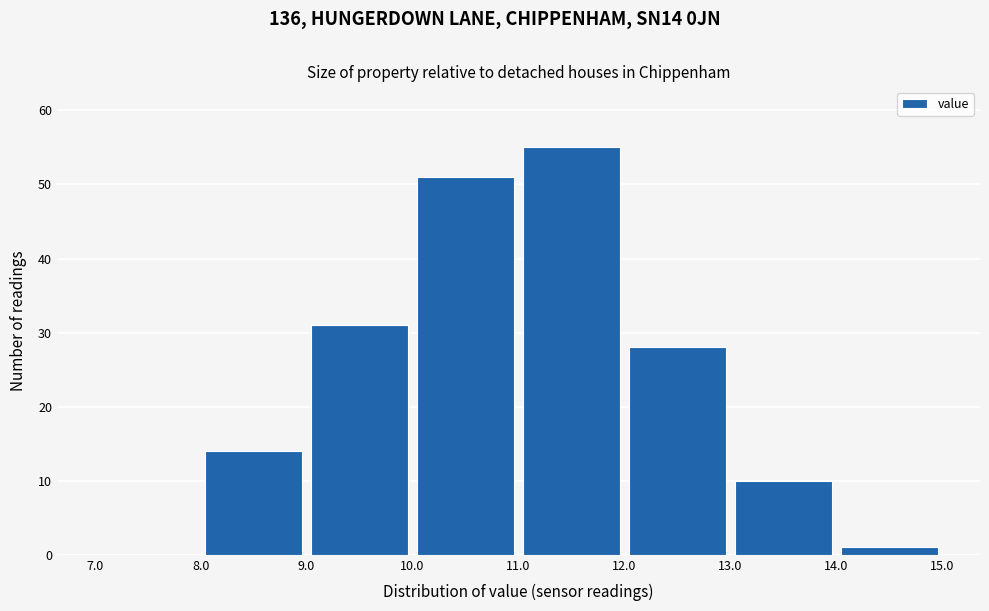

How tall is the bar that spans 10.0 to 11.0 on the x-axis? The values are not printed on the chart, so give them approximately, as read against the axis.

51